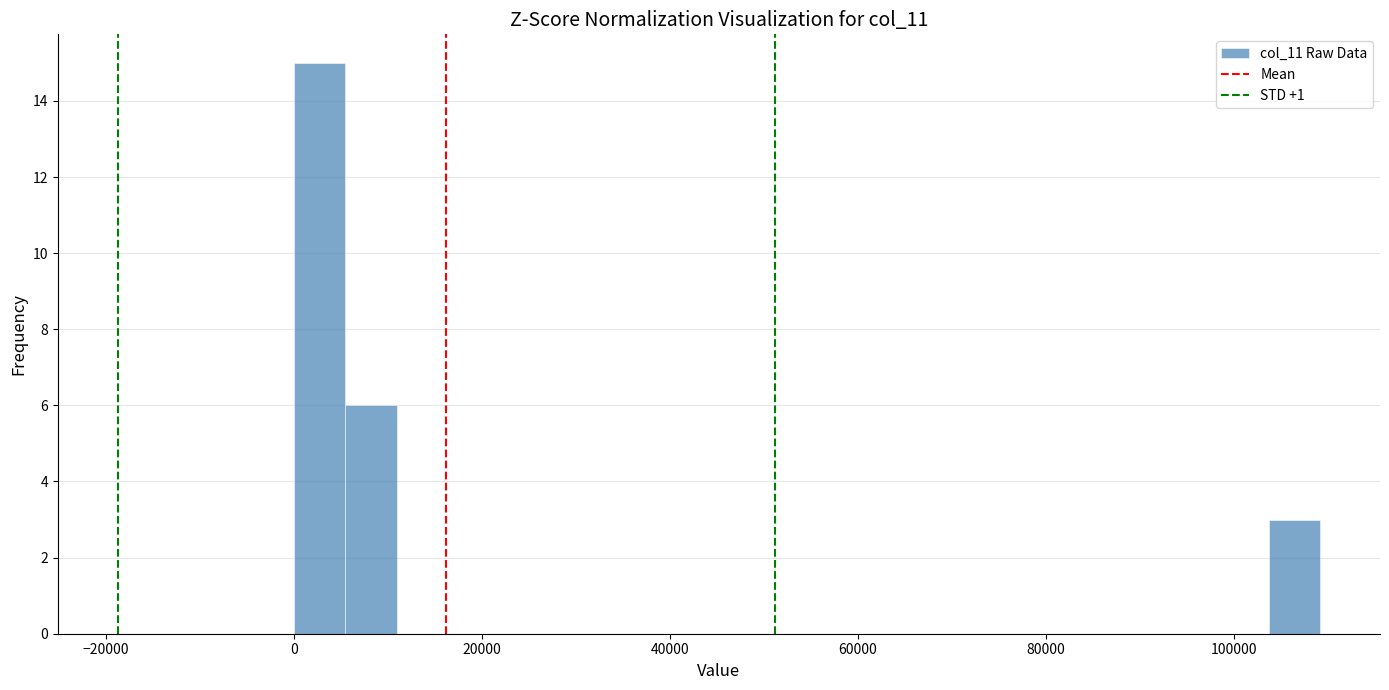

Around what value on the x-axis is the tallest bar? Give the approximate position of its centre, as read against the axis.

2000